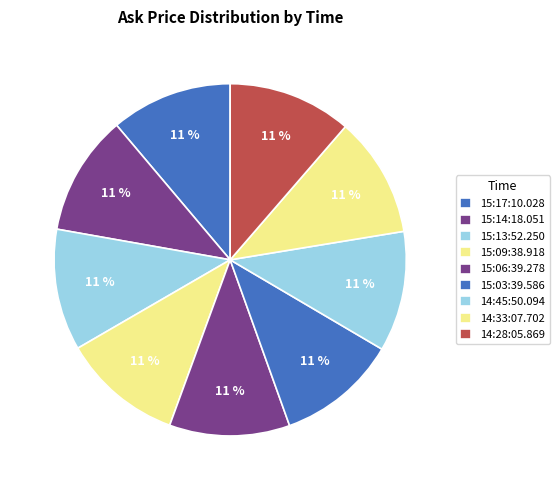

Approximately how many times larger is the value at 15:17:10.028 compared to 15:03:39.586?

1.0